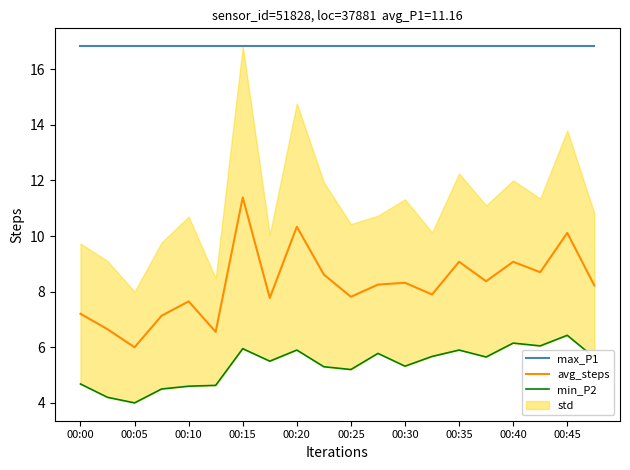

The max_P1 series shows 9.3 at 00:15. True or false?

False